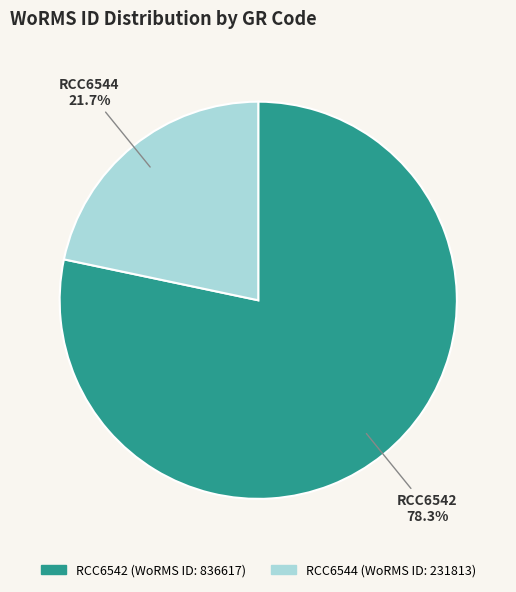

Approximately how many times larger is the value at RCC6542 compared to RCC6544?

3.6